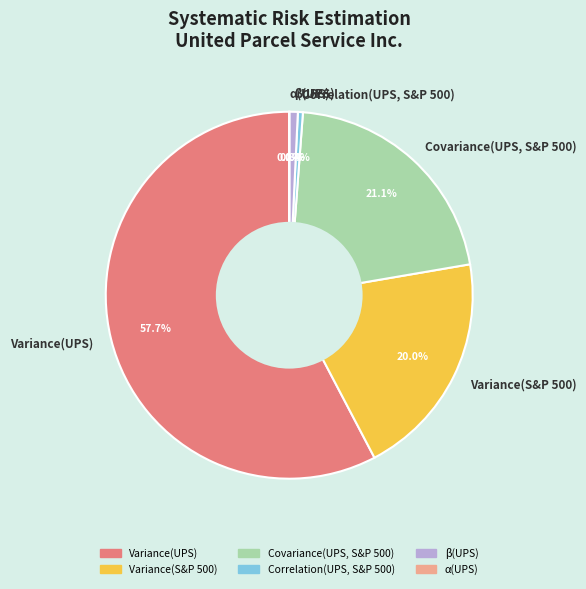

Is β(UPS) the majority of the pie?

No